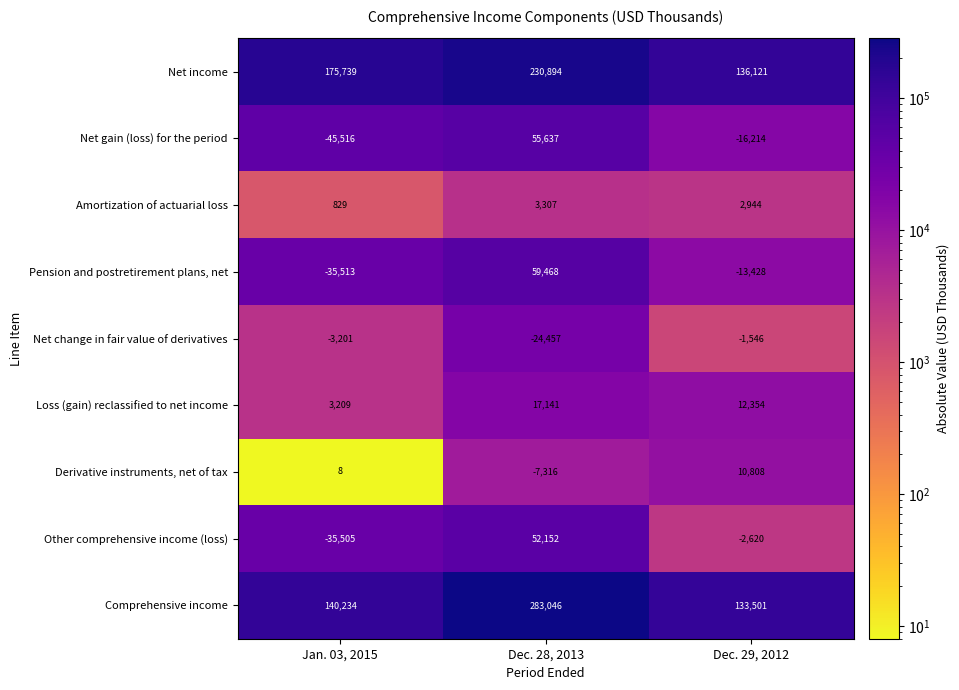

The value of Net gain (loss) for the period at Dec. 28, 2013 is 22789. True or false?

False